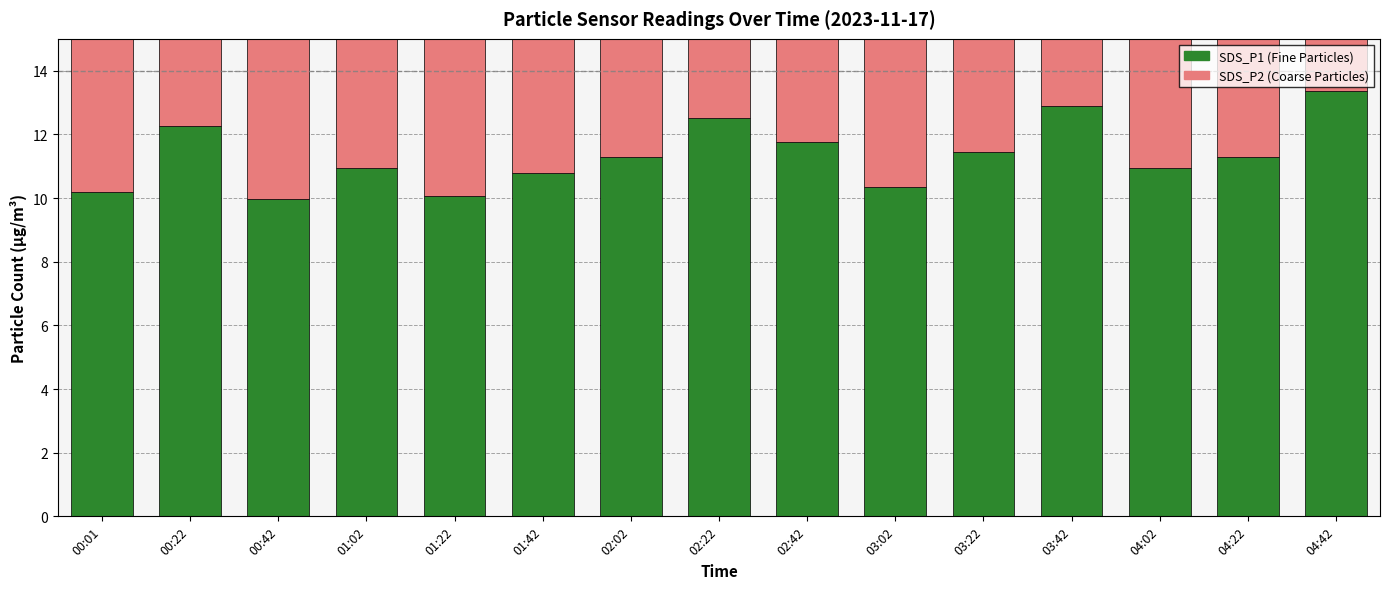

How many bars are there in each group?

2